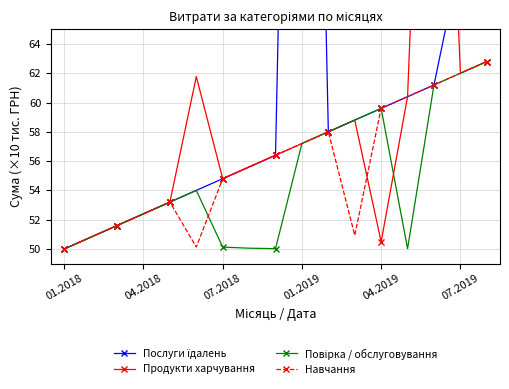

What is the value of the Навчання point at the 10th from the left?

57.2